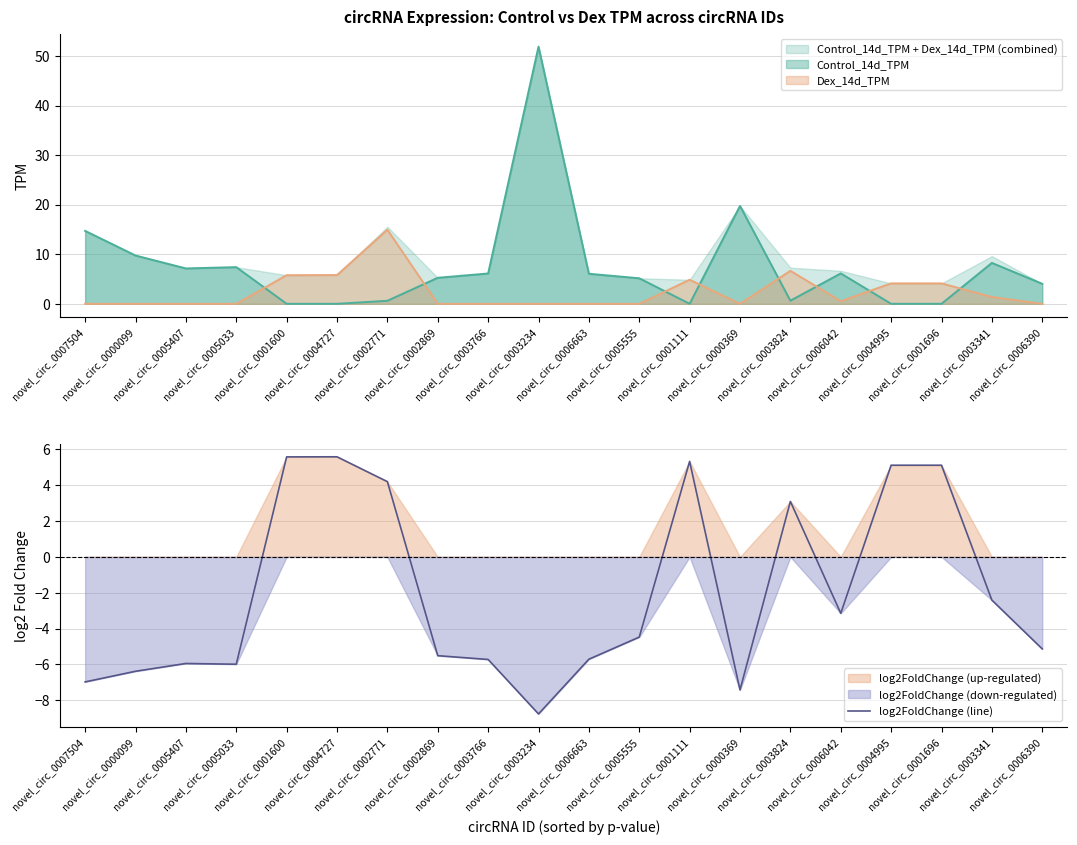

Where is the first local minimum?

novel_circ_0005033